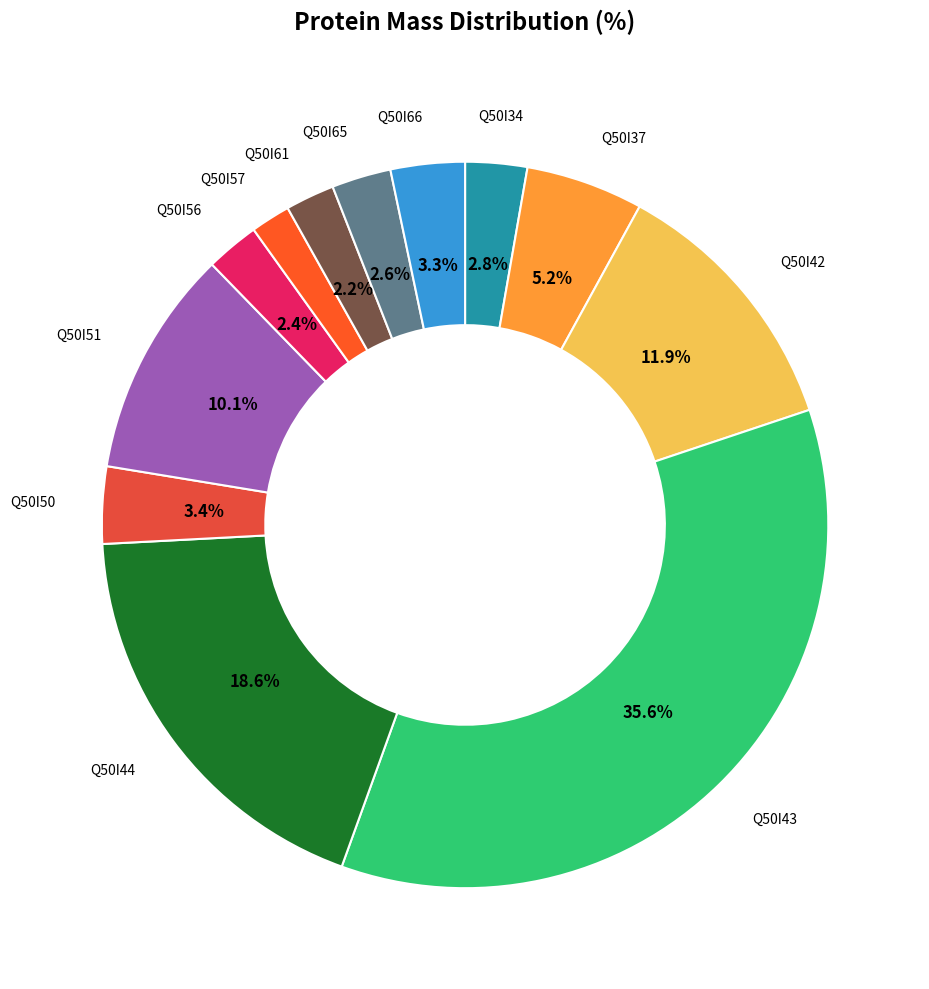

What is the largest slice in the pie chart?

Q50I43